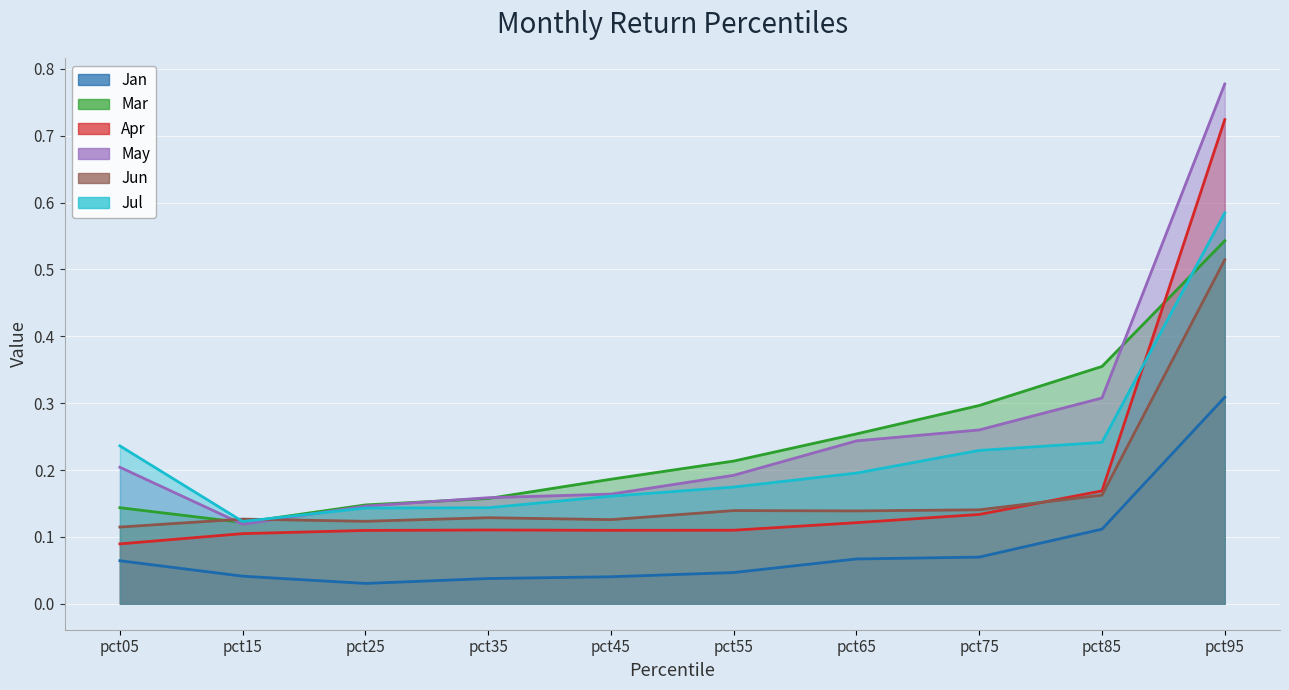

What is the sum of the Jul values at pct55 and pct15?

0.3